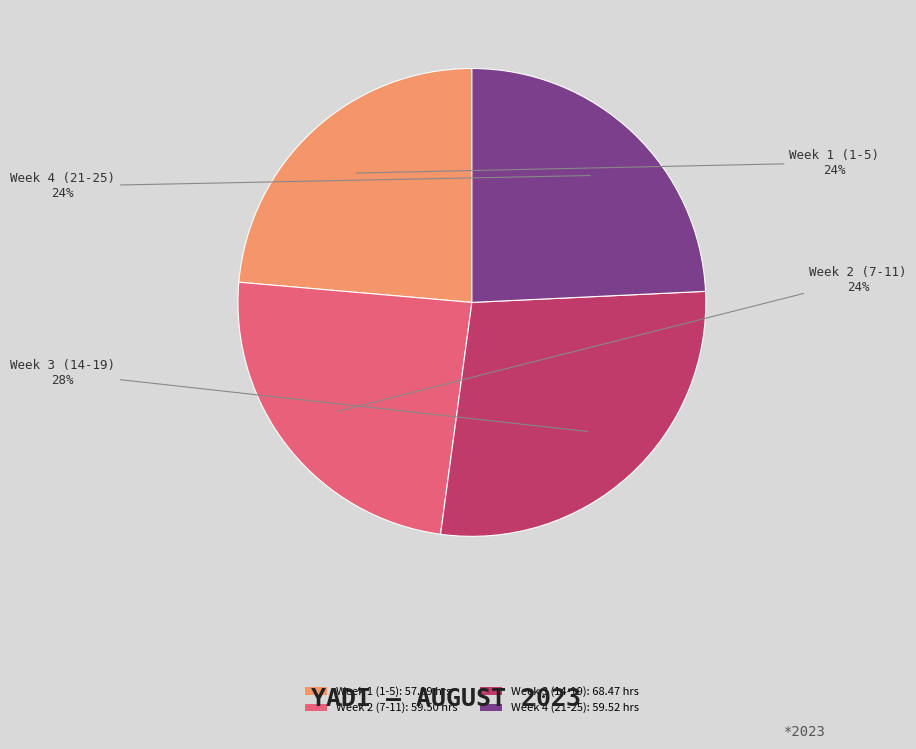

To the nearest percent, what is the difference between the largest and smallest slice percentages?

4%